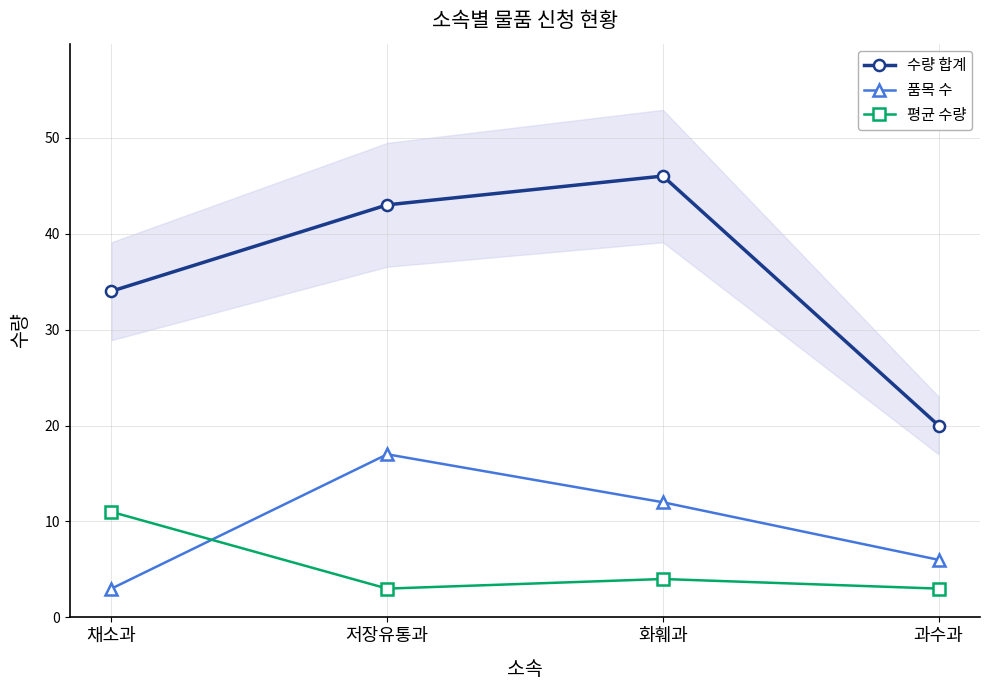

The value of 품목 수 at 과수과 is 6. True or false?

True